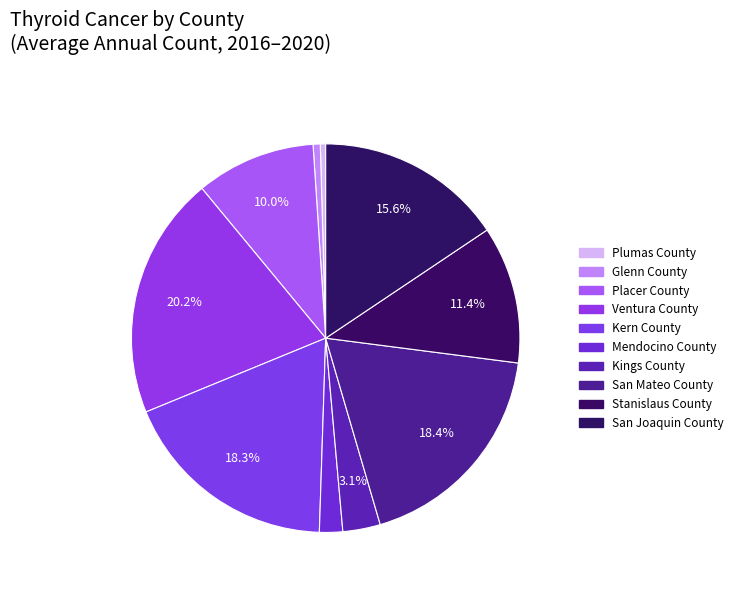

How many slices are in this pie chart?

10